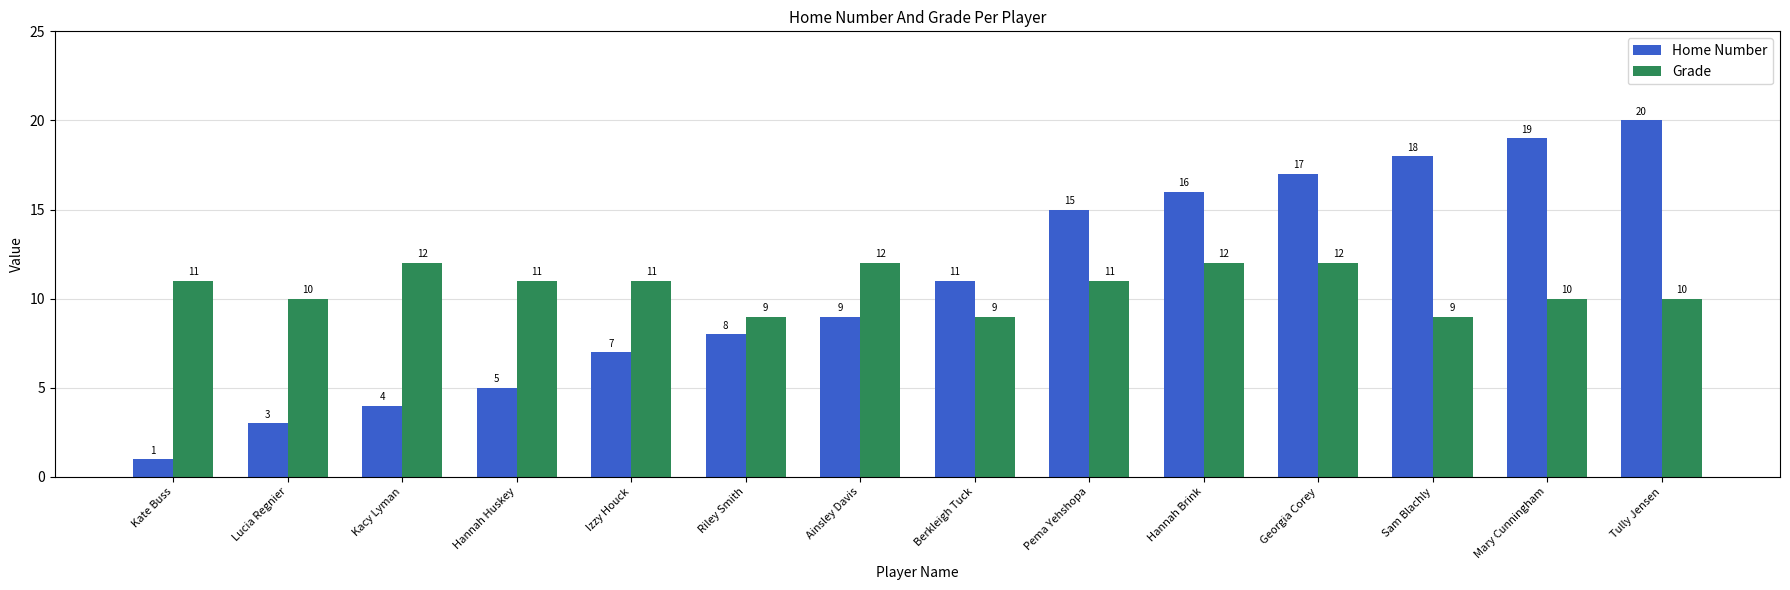

Does the chart contain any negative values?

No